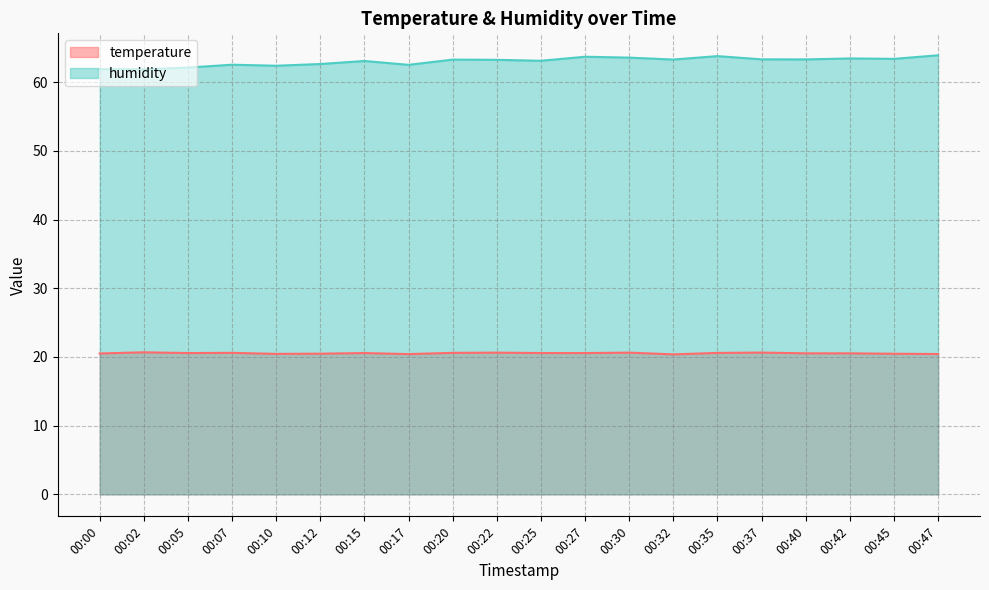

Is it true that humidity equals 62.5 at 00:17?

True